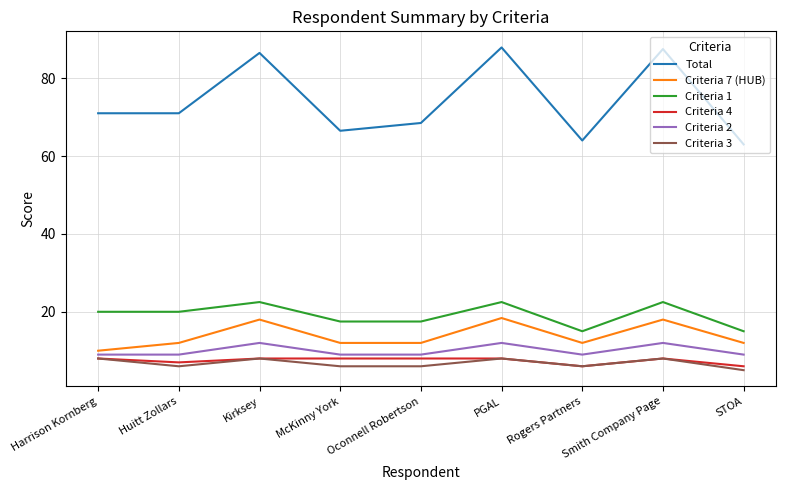

How many lines are shown in the chart?

6